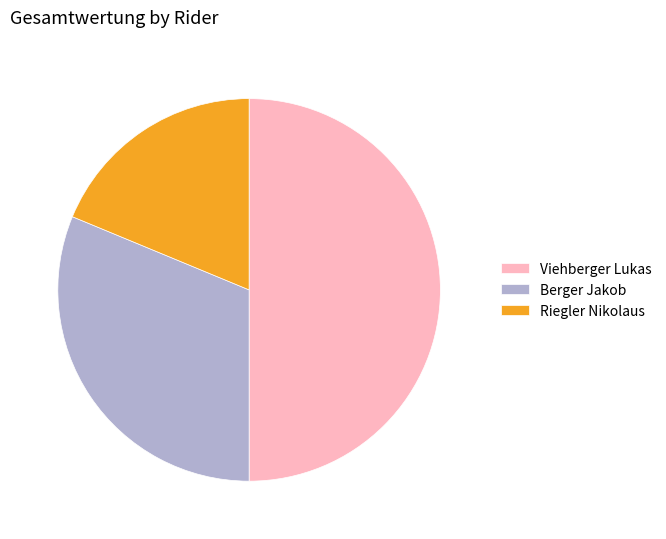

Which has a higher value, Viehberger Lukas or Riegler Nikolaus?

Viehberger Lukas